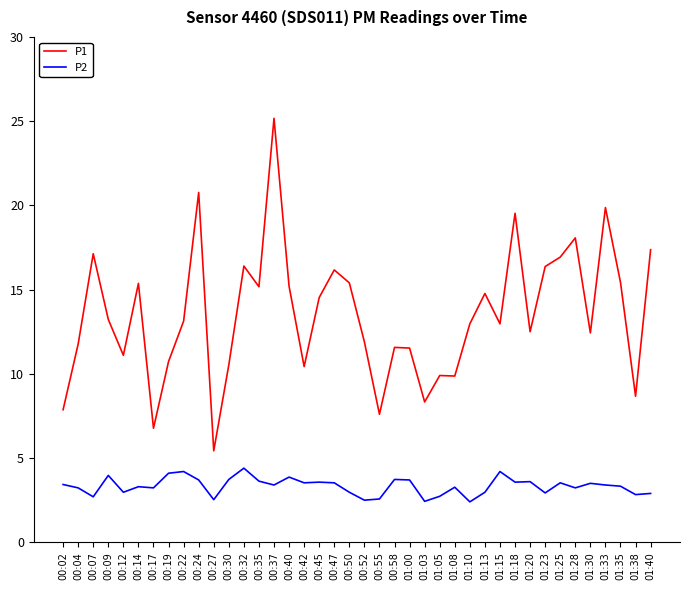

What is the highest value of the P1 series?

25.2